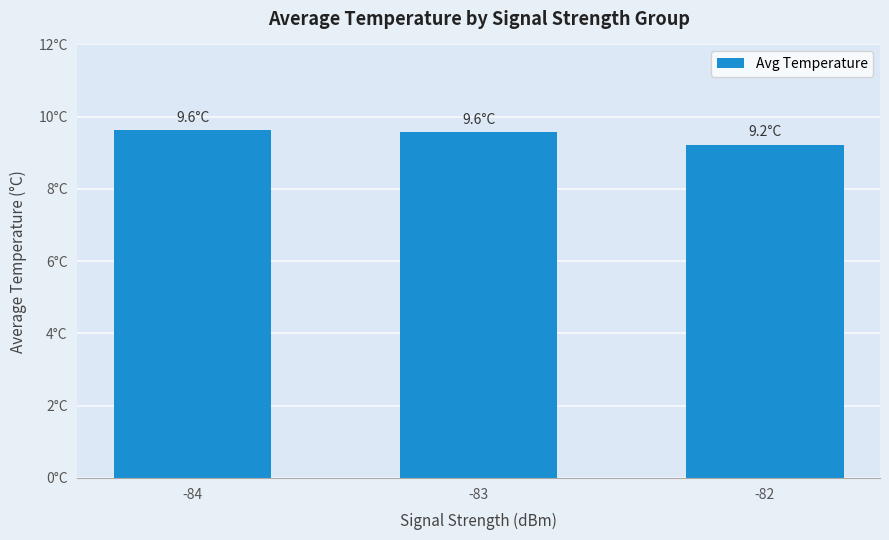

List the labels in order of value, smallest first.

-82, -83, -84